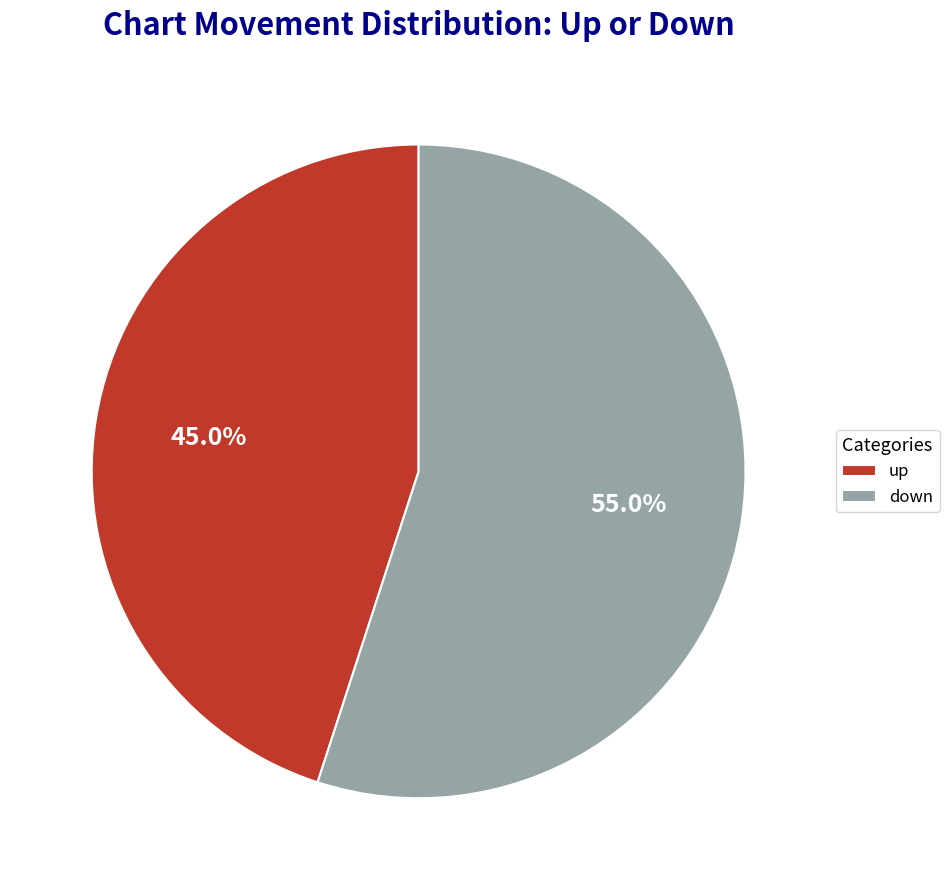

Between up and down, which is larger?

down